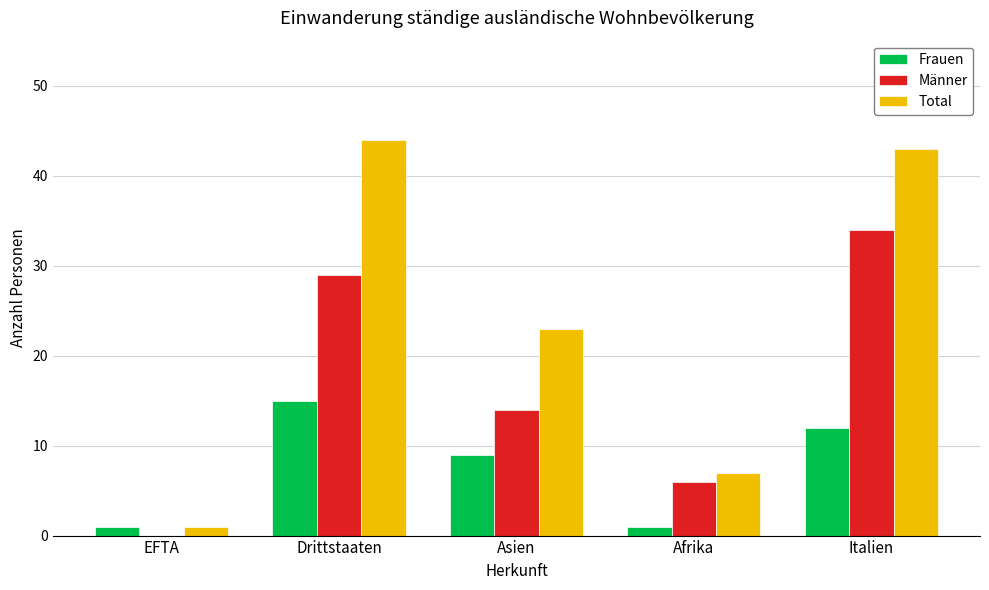

What is the difference between the Männer values at Asien and Italien?

20